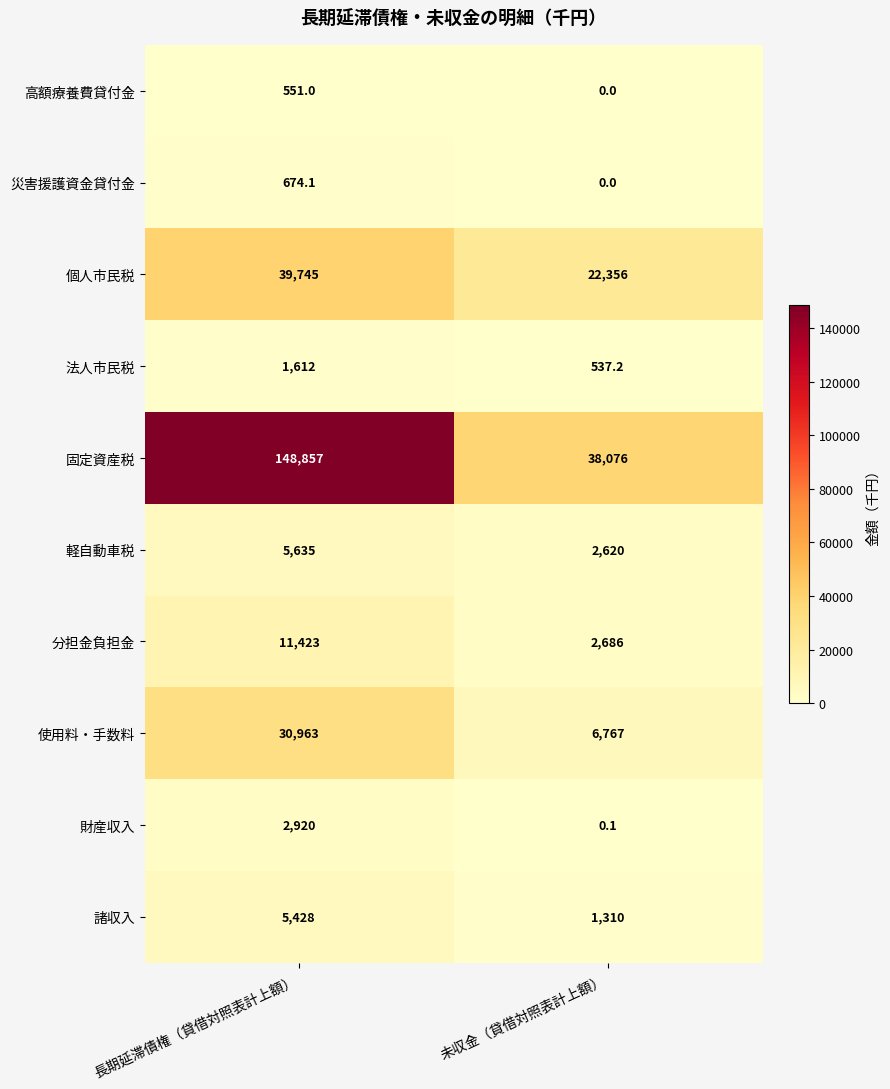

What is the sum of the 高額療養費貸付金 values at 未収金（貸借対照表計上額） and 長期延滞債権（貸借対照表計上額）?

551.0